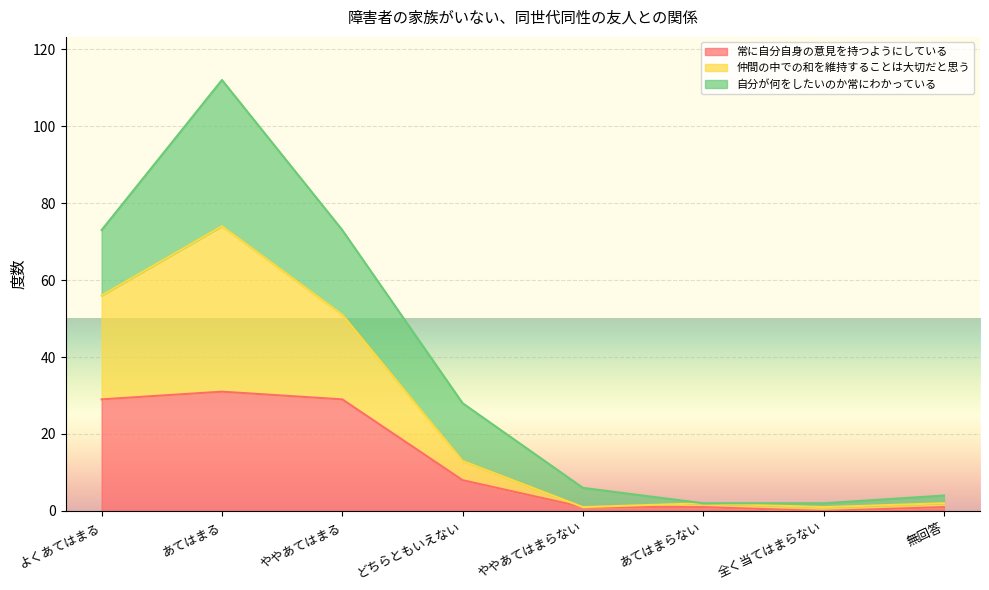

At which category is the sum across all series the highest?

あてはまる